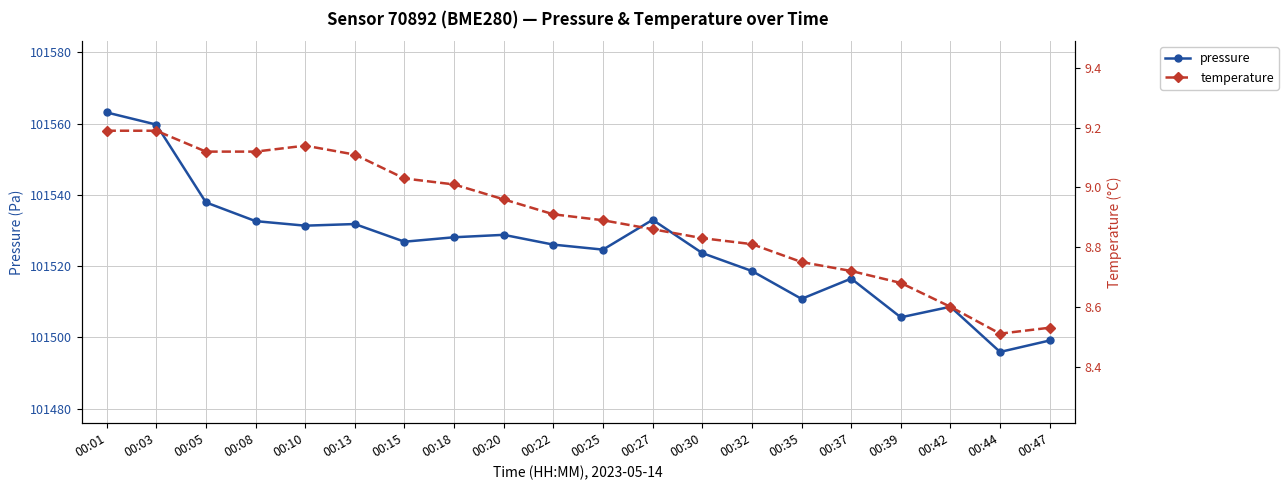

How many lines are shown in the chart?

2